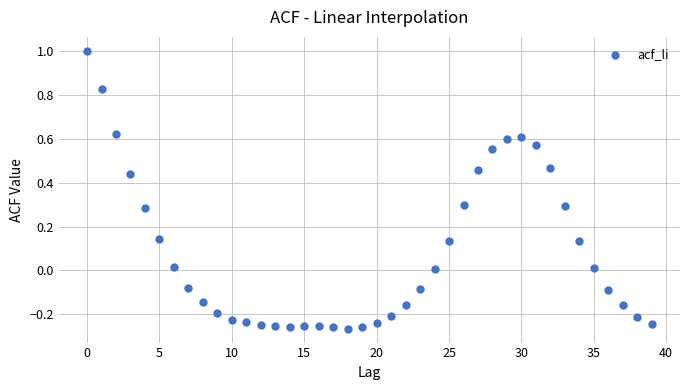

How many data points are displayed?

40